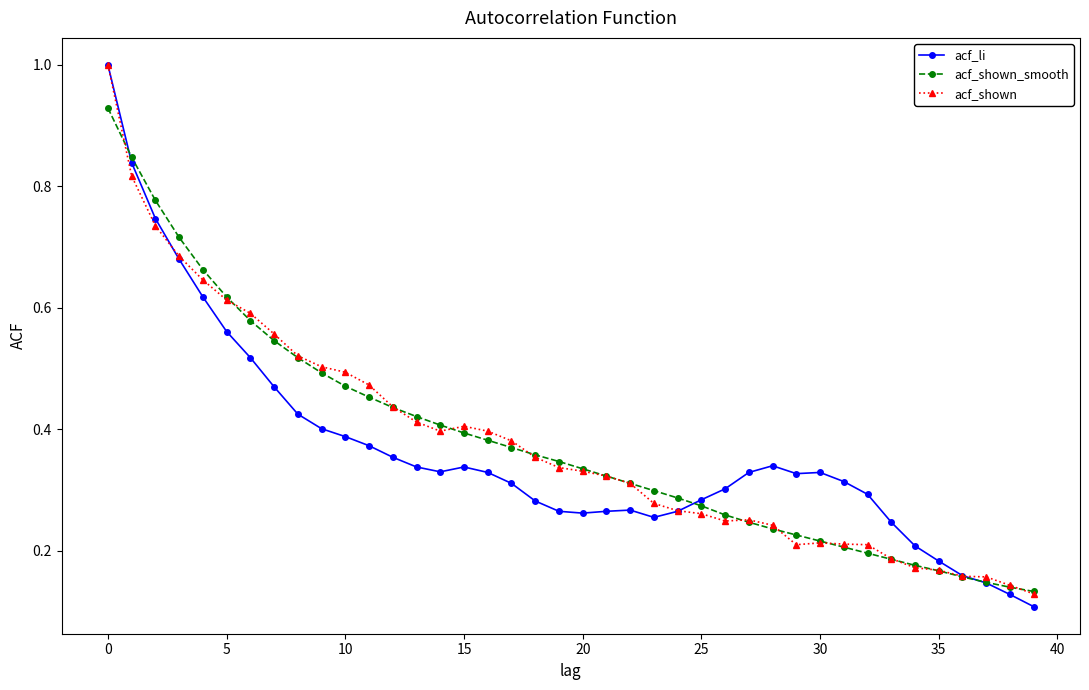

True or false: acf_li has more than 2 points higher than both neighbors.

True